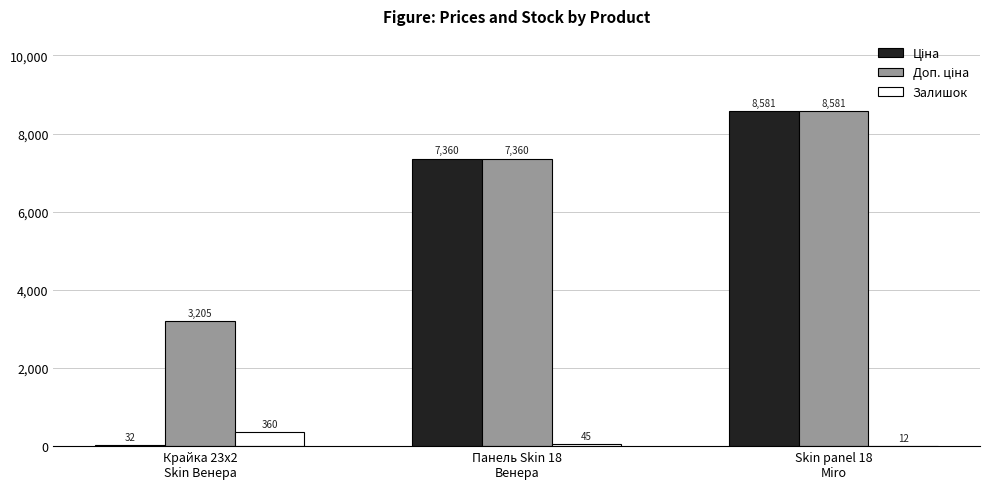

How many distinct data groups are displayed?

3